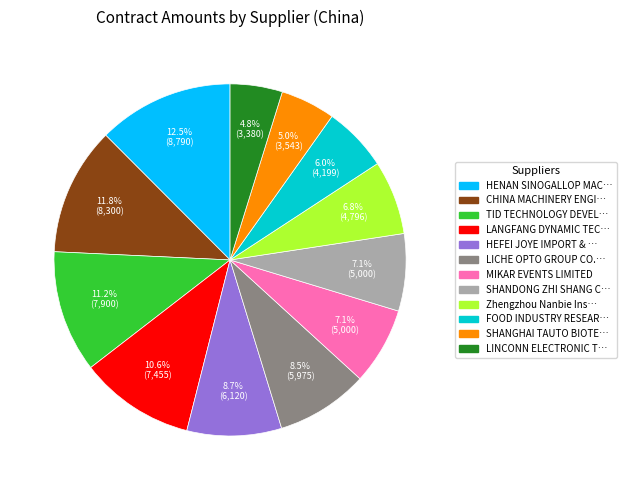

Count the number of slices in the pie.

12